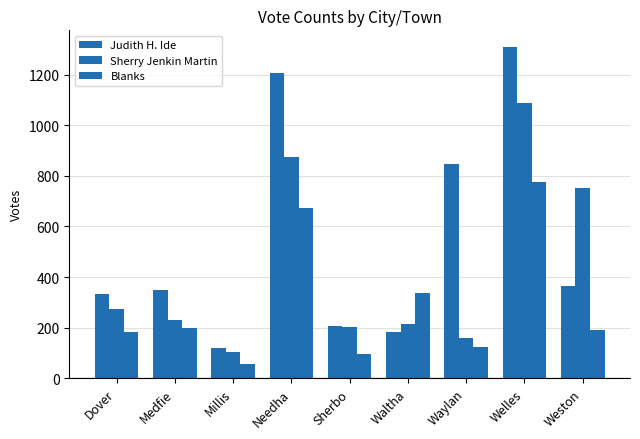

At which label does Sherry Jenkin Martin reach its peak?

Welles